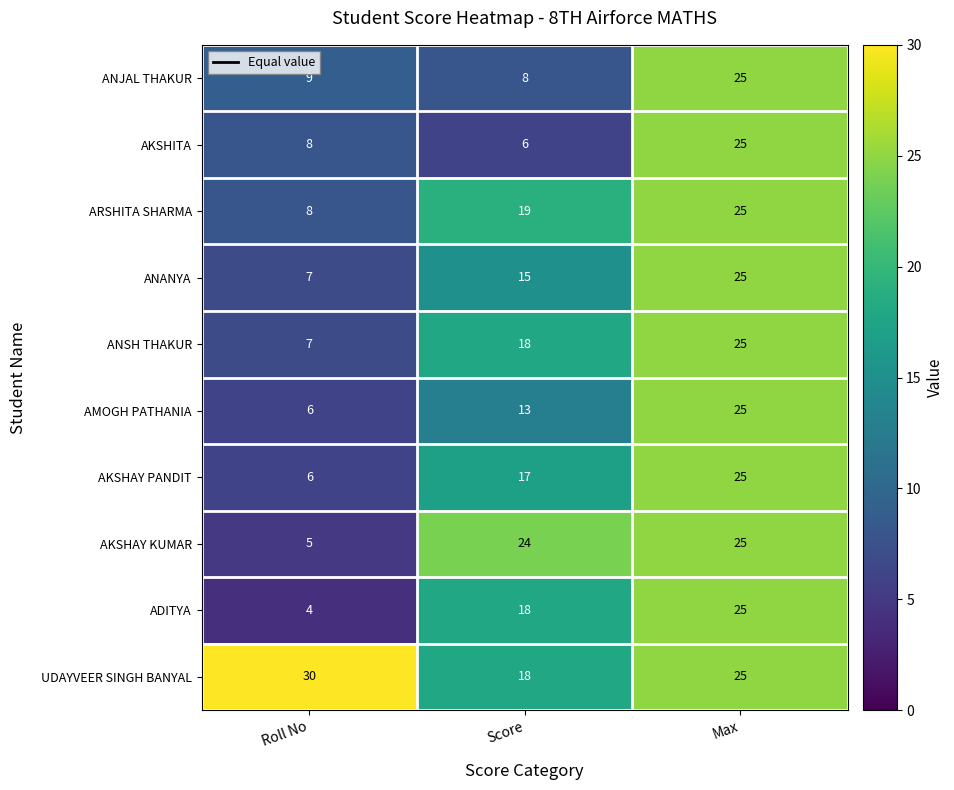

True or false: ANJAL THAKUR has a value of 7 at Max.

False